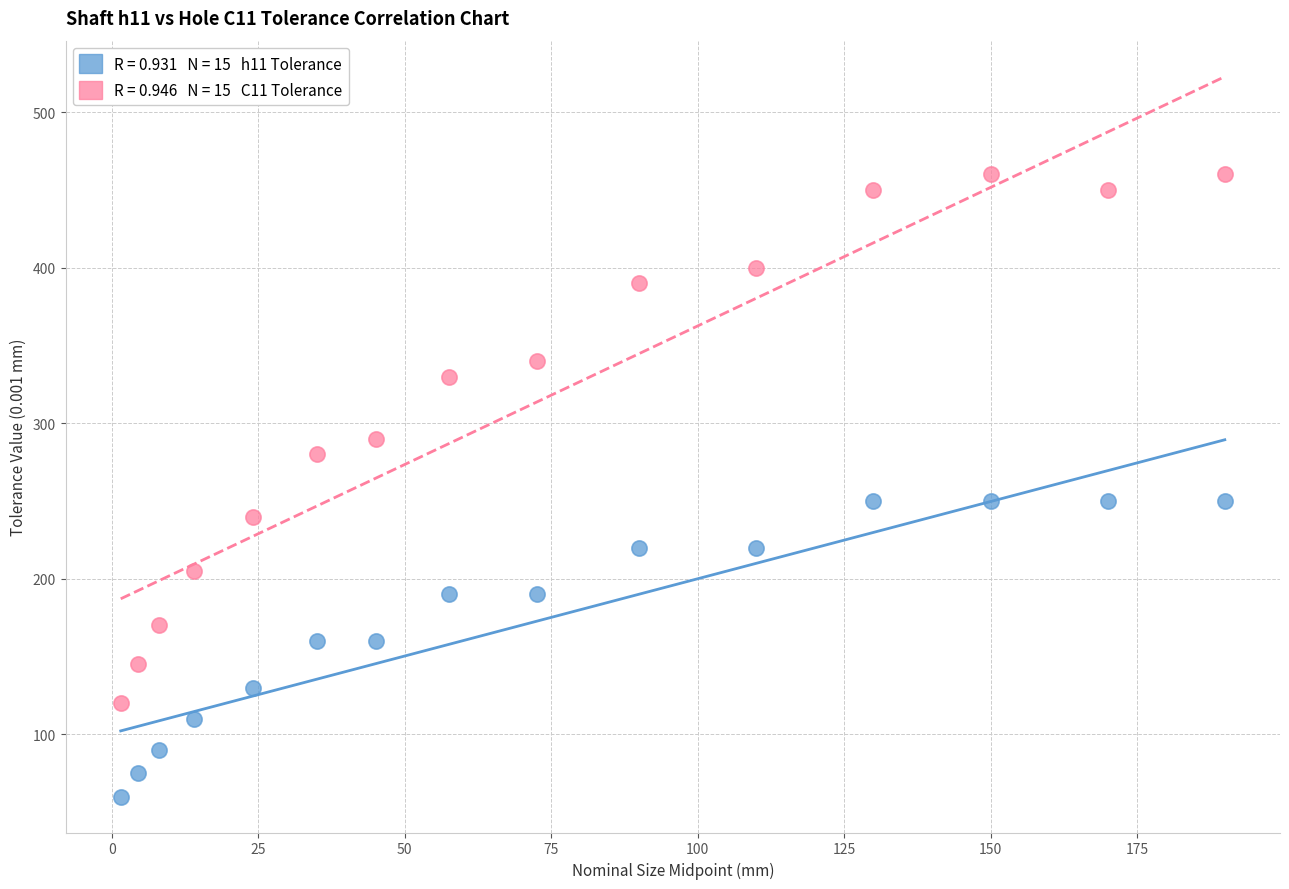

Across all data points, what is the range of Y values (max minus min)?

400